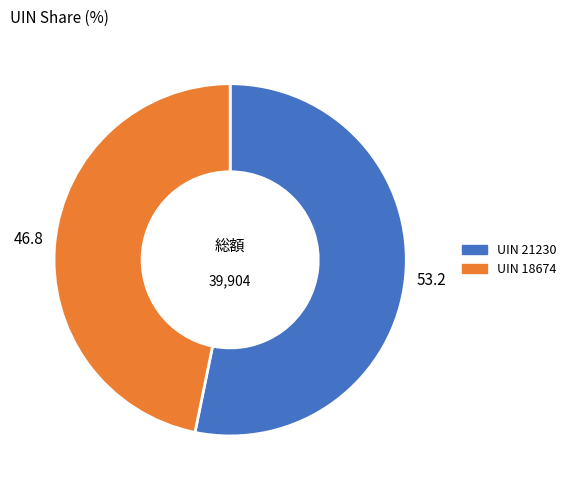

Is there a majority slice in this chart?

Yes